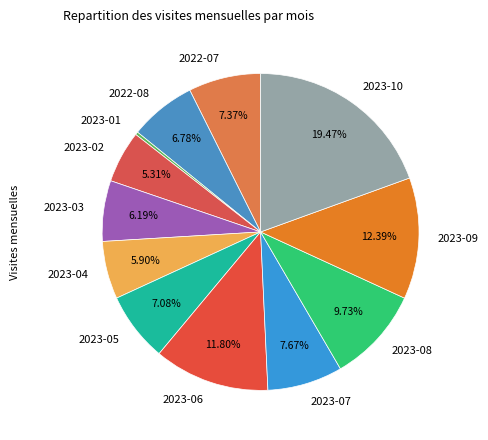

Is it true that 2023-03 is 19% of the pie?

False